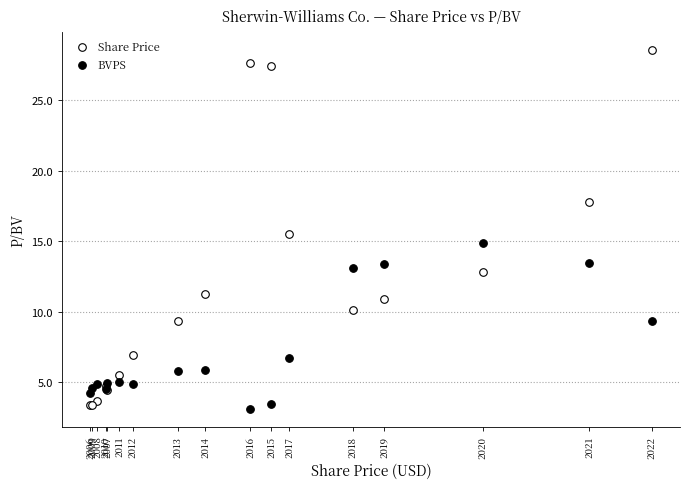

What is the X range (max minus min) for the scatter plot?

252.7